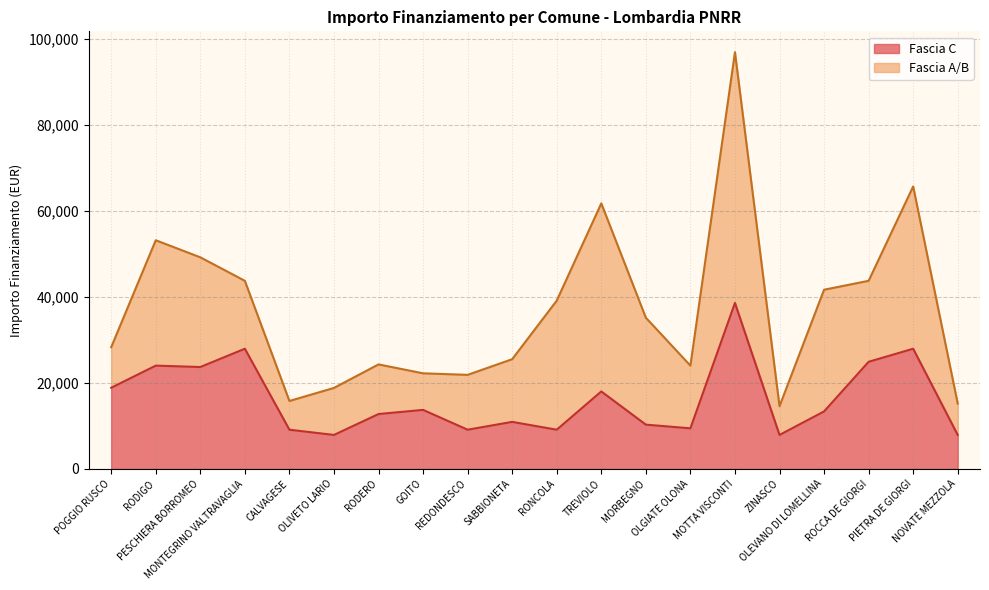

What is the minimum value for Fascia C?

7891